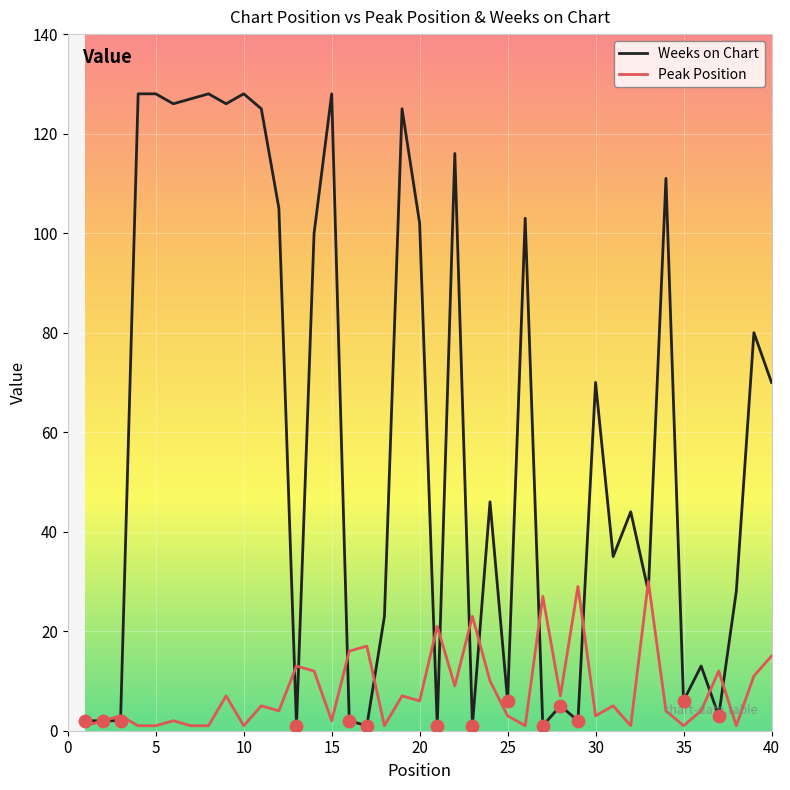

Which series has the largest total across all categories?

Weeks on Chart